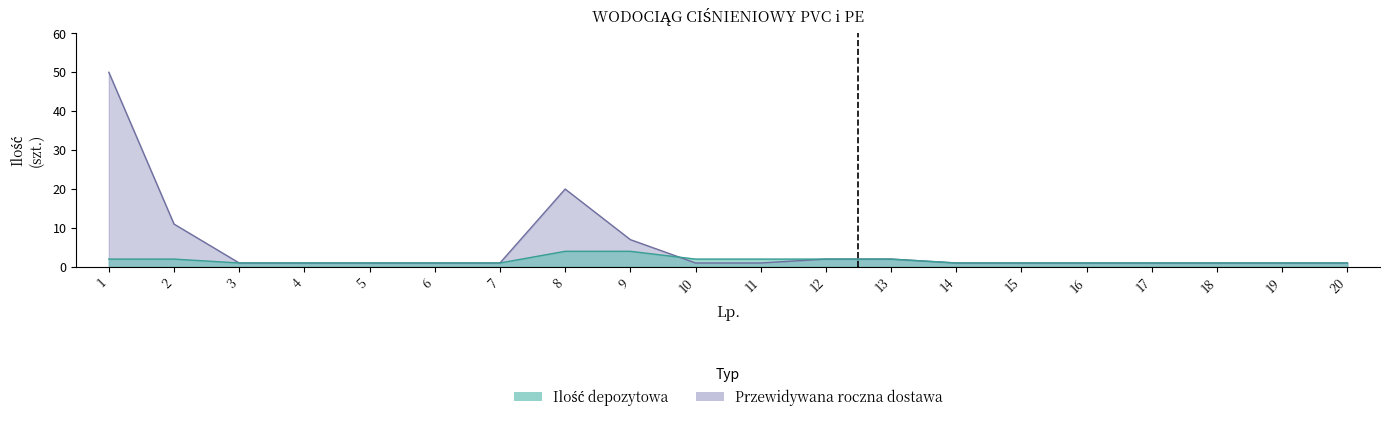

What is the lowest value of the Przewidywana roczna dostawa series?

1